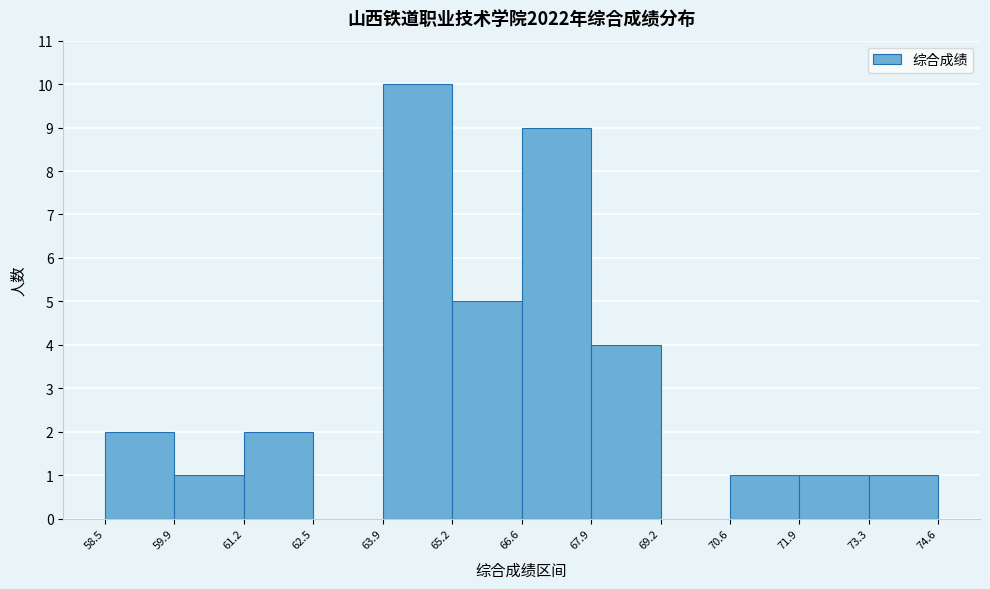

How tall is the bar that spans 61.2 to 62.5 on the x-axis? The values are not printed on the chart, so give them approximately, as read against the axis.

2